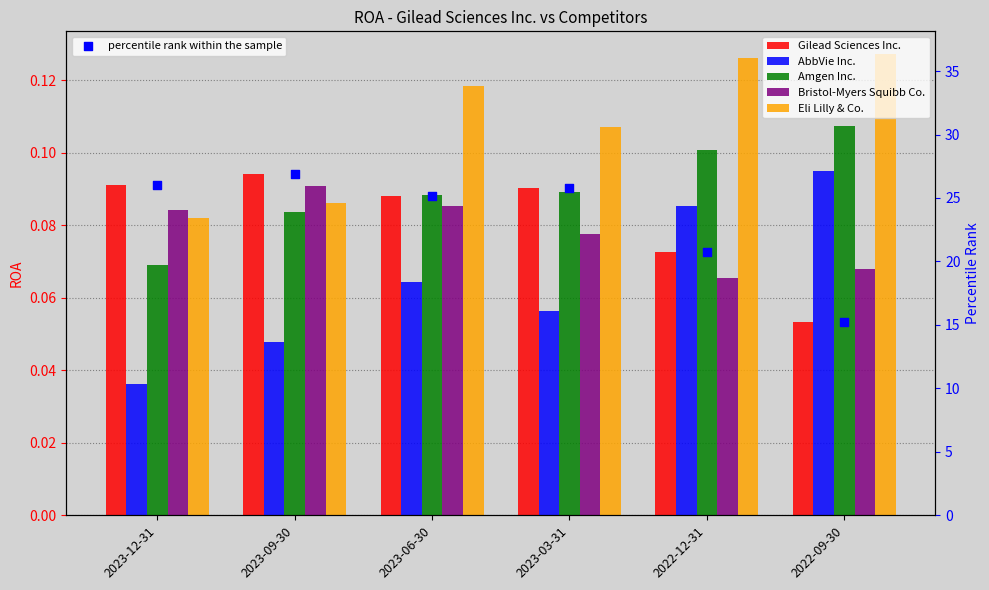

Which series reaches the minimum Y coordinate?

AbbVie Inc.